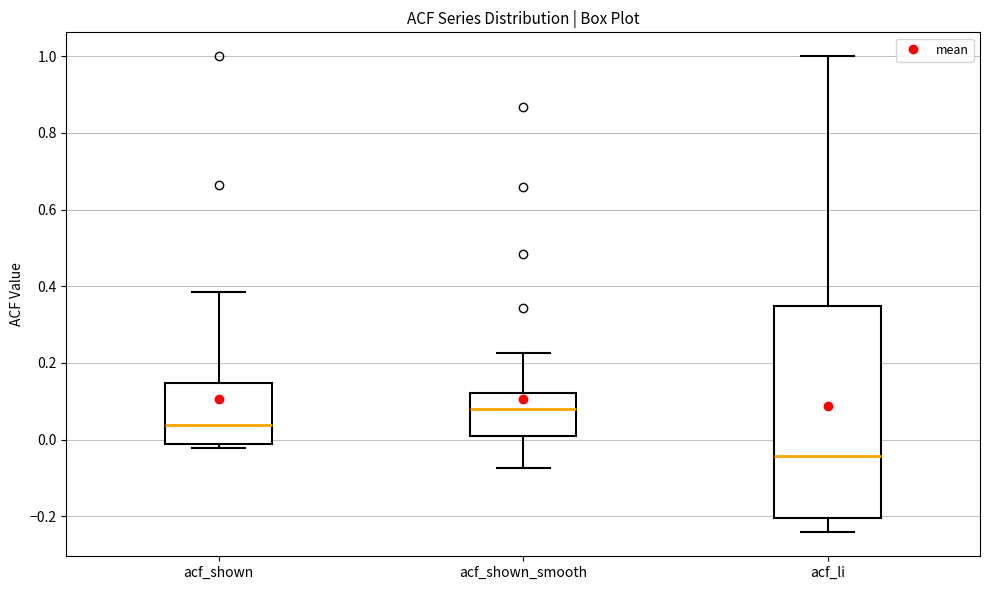

Reading left to right, transcribe this box plot: for each box, give where its median line is, the range the box spans, and where its two whiskers end, as read against the y-axis. The values are not printed on the chart, so give them approximately, as read against the axis.

acf_shown: median 0.04, box -0.02 to 0.14, whiskers -0.02 (just below the box's lower edge) to 0.38
acf_shown_smooth: median 0.08, box 0.00 to 0.12, whiskers -0.08 to 0.22
acf_li: median -0.04, box -0.20 to 0.34, whiskers -0.24 to 1.00